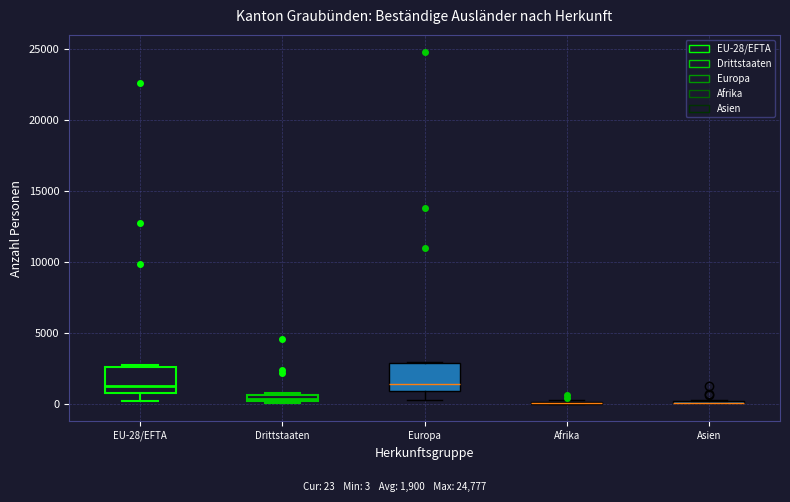

Where is the lower edge of the box for Europa on the y-axis? The values are not printed on the chart, so give them approximately, as read against the axis.

1000